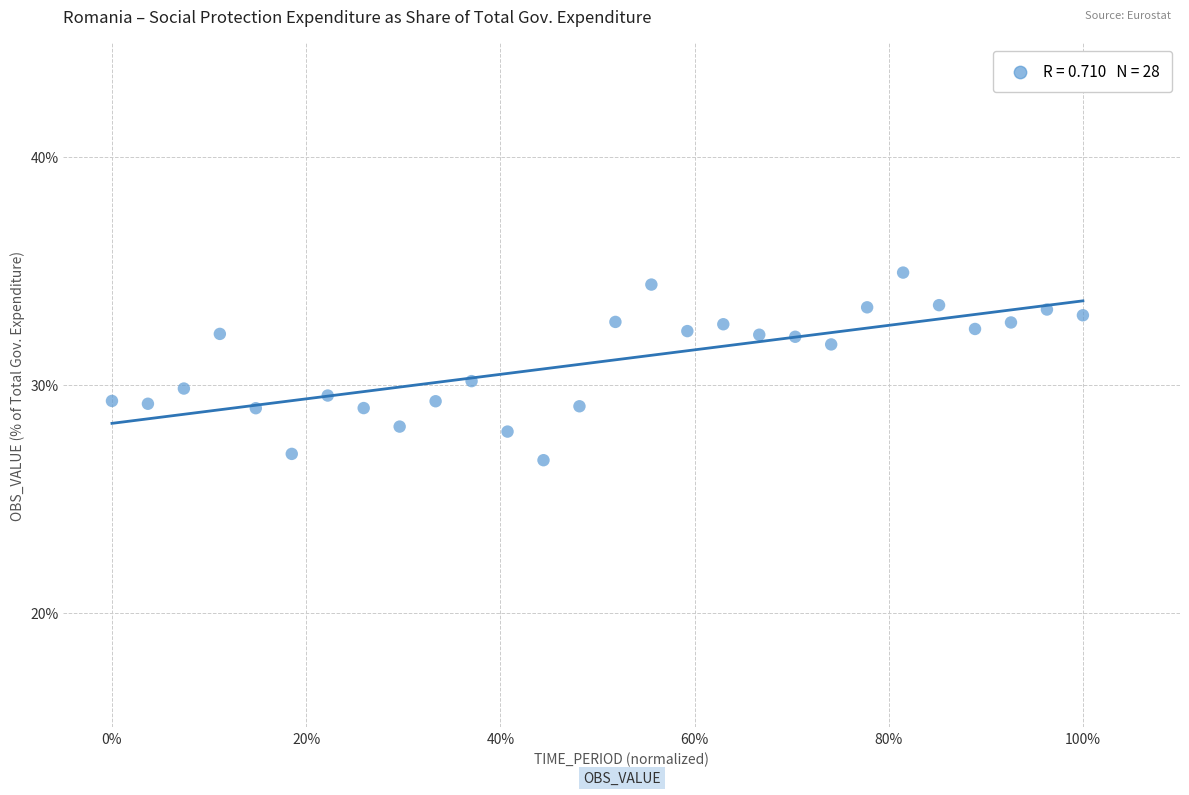

What is the range of X values (max minus min)?

1.0